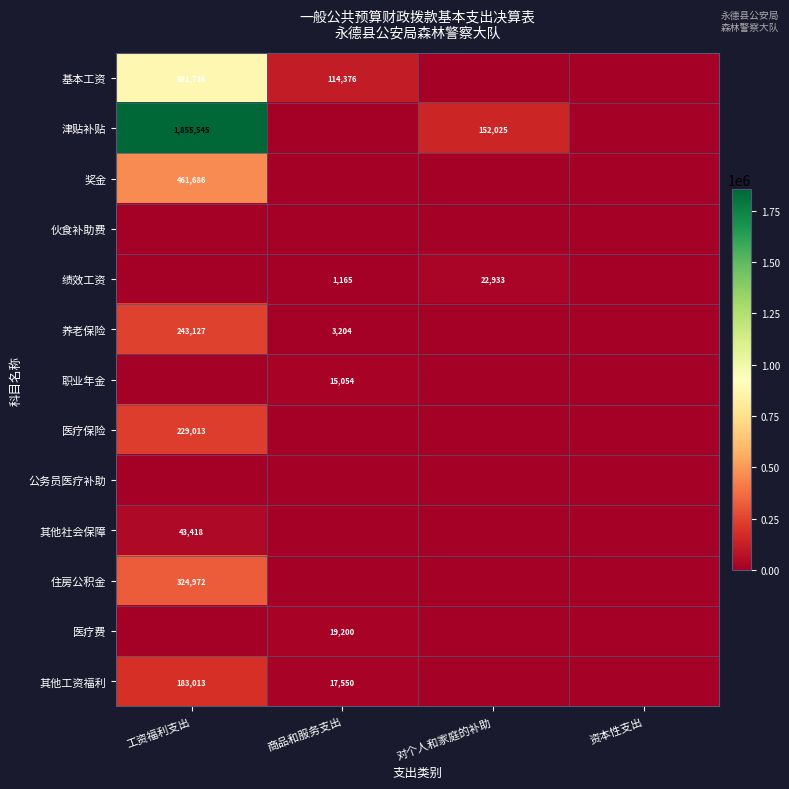

The 医疗费 series shows 25135 at 商品和服务支出. True or false?

False